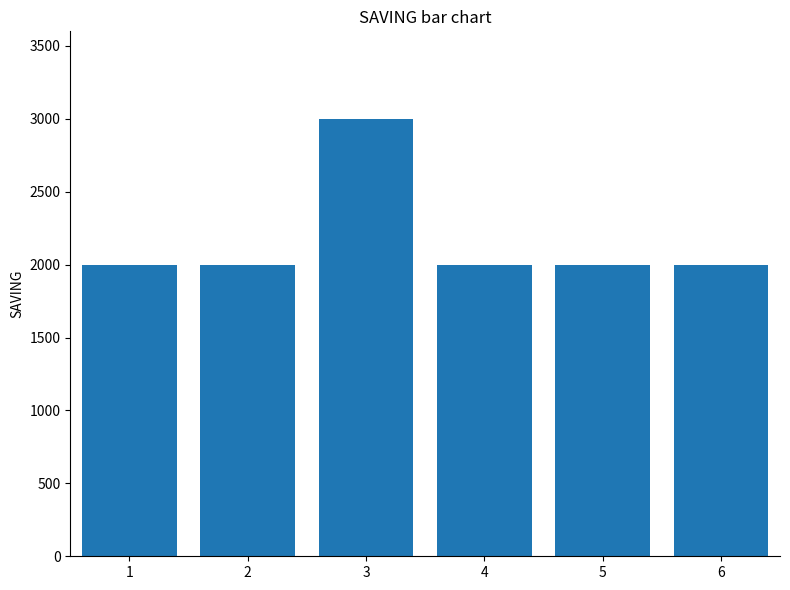

Reading right to left, list all the values displayed in this chart.

2000	2000	2000	3000	2000	2000